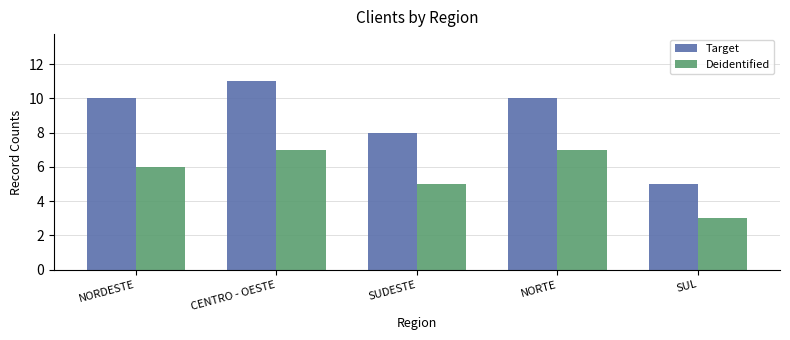

Reading left to right, extract all data points from this chart.

Target: NORDESTE=10	CENTRO - OESTE=11	SUDESTE=8	NORTE=10	SUL=5
Deidentified: NORDESTE=6	CENTRO - OESTE=7	SUDESTE=5	NORTE=7	SUL=3